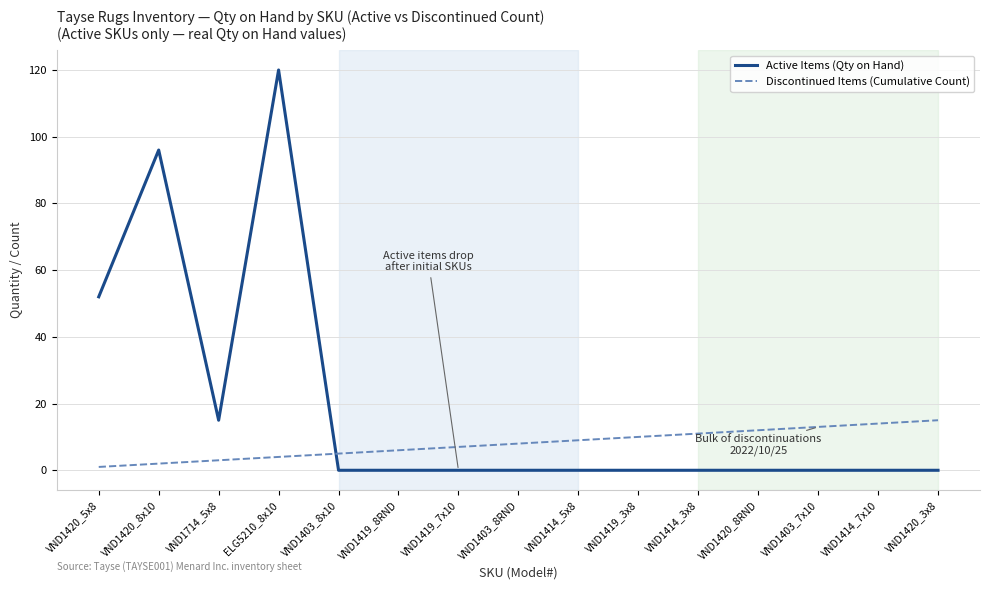

What position from the right is VND1420_8x10?

14